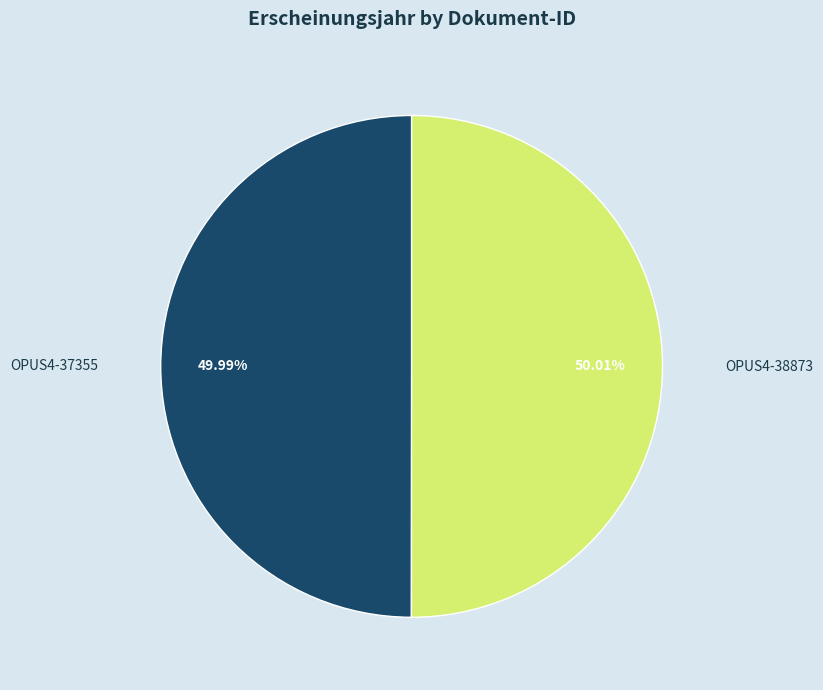

What is the total percentage of OPUS4-38873 and OPUS4-37355?

100.0%